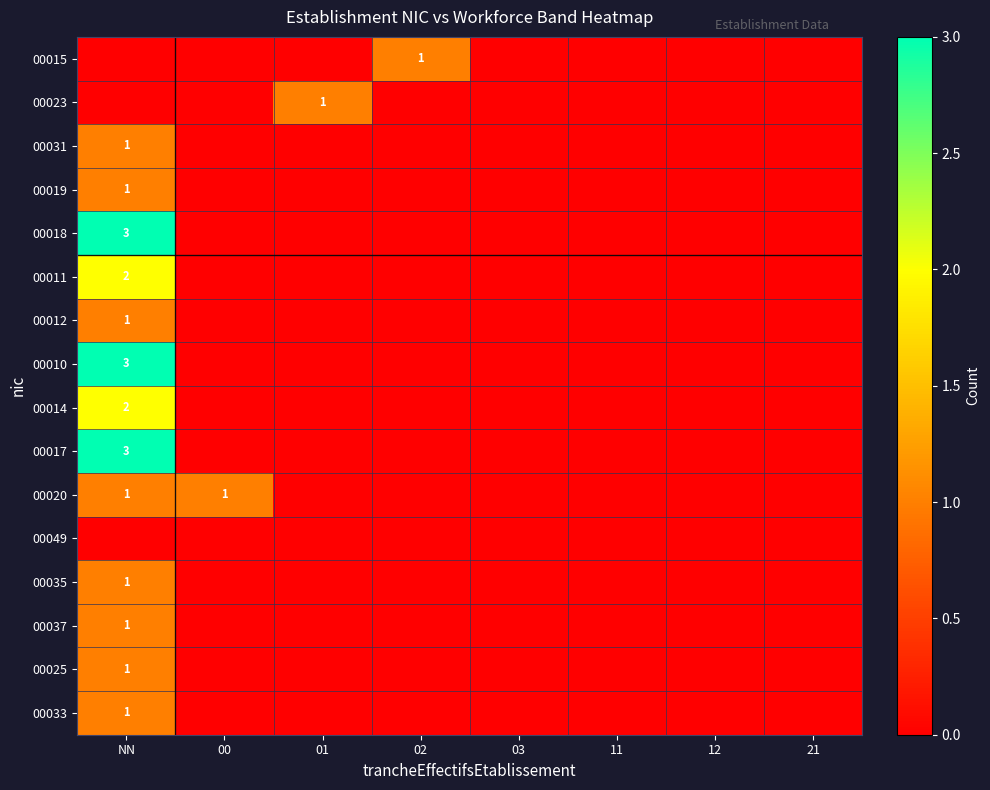

The value of 00035 at NN is 1. True or false?

True